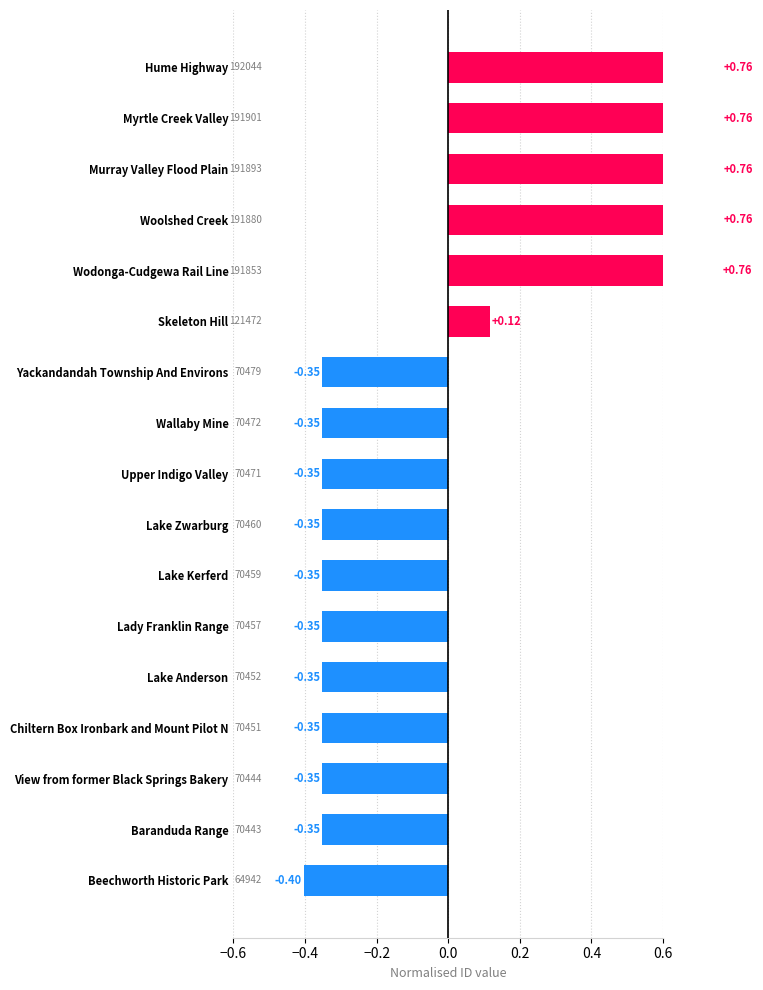

What position from the right is Lake Zwarburg?

8